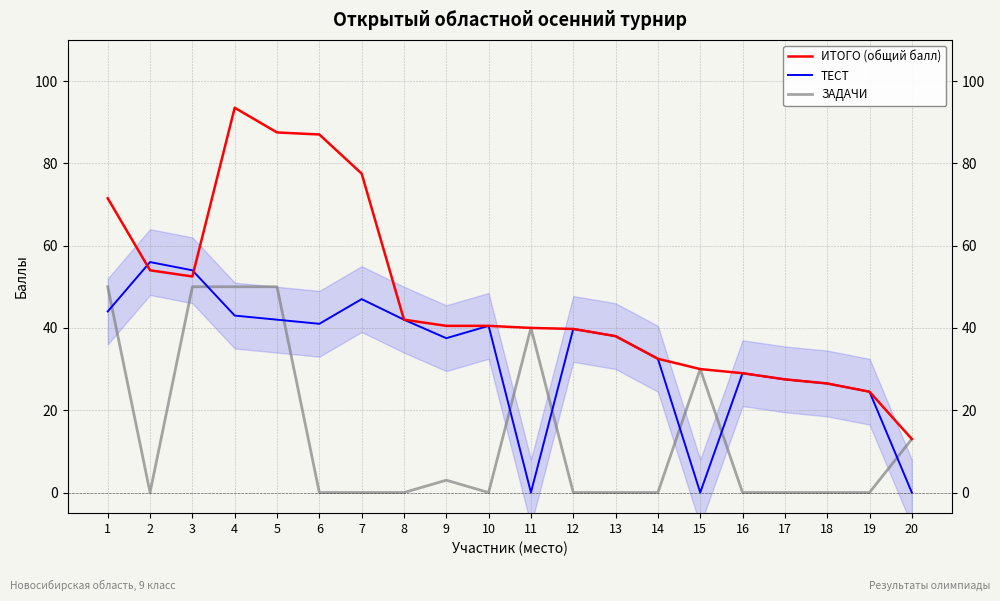

How many values in the ИТОГО (общий балл) series exceed 40?

10